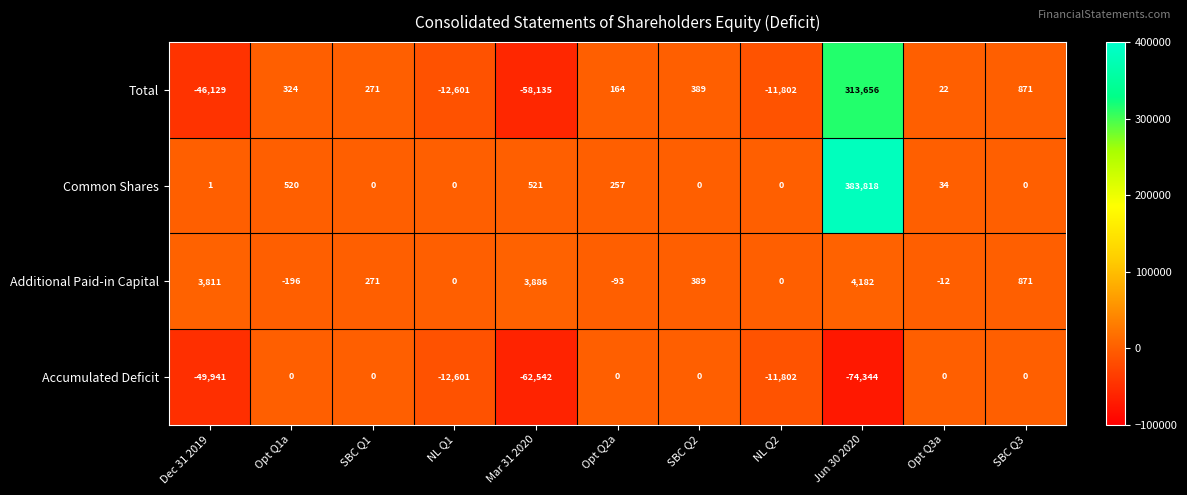

The value of Common Shares at Opt Q3a is 34. True or false?

True